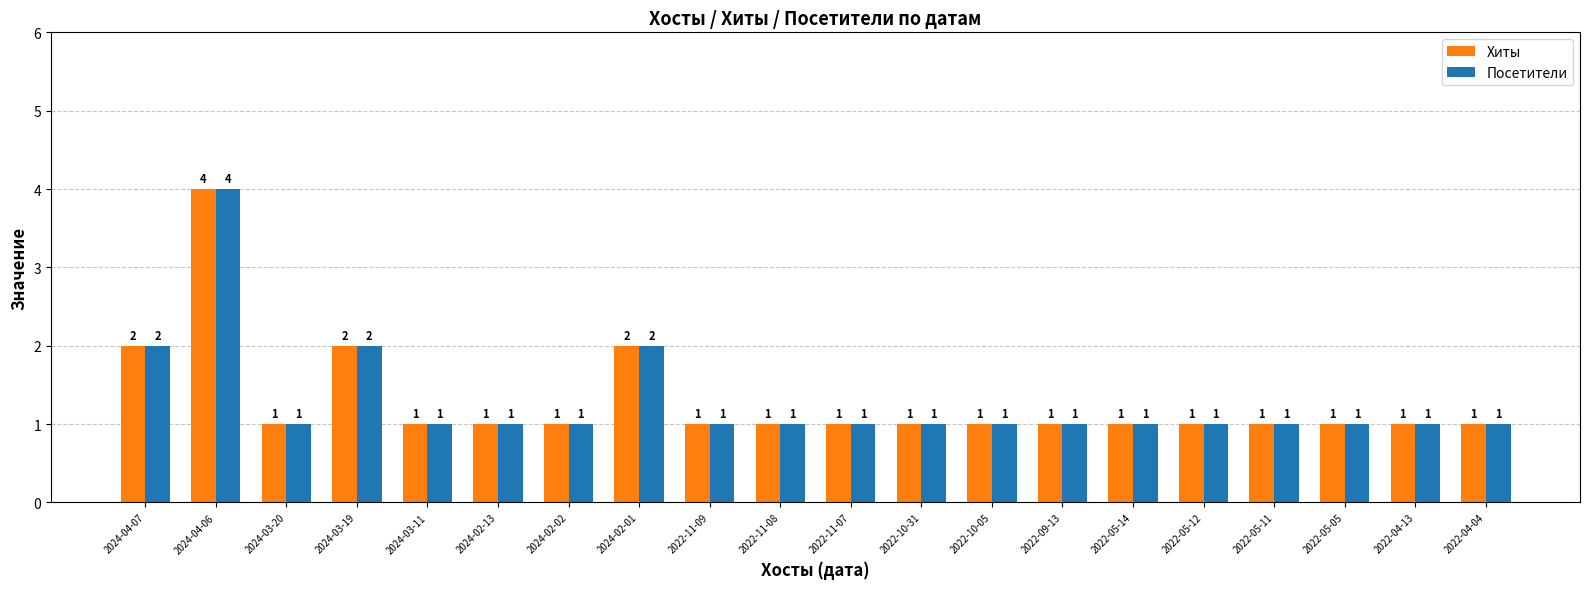

What is the sum of all Посетители values?

26